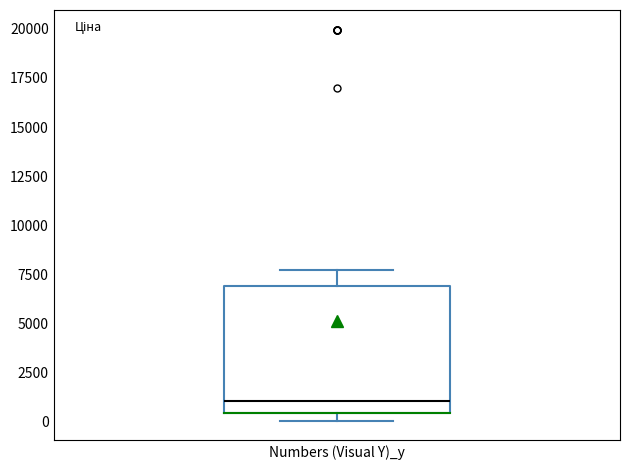

Transcribe this box plot: give where the median line is, the range the box spans, and where the two whiskers end, as read against the y-axis. The values are not printed on the chart, so give them approximately, as read against the axis.

median 1000, box 500 to 7000, whiskers 0 to 7500